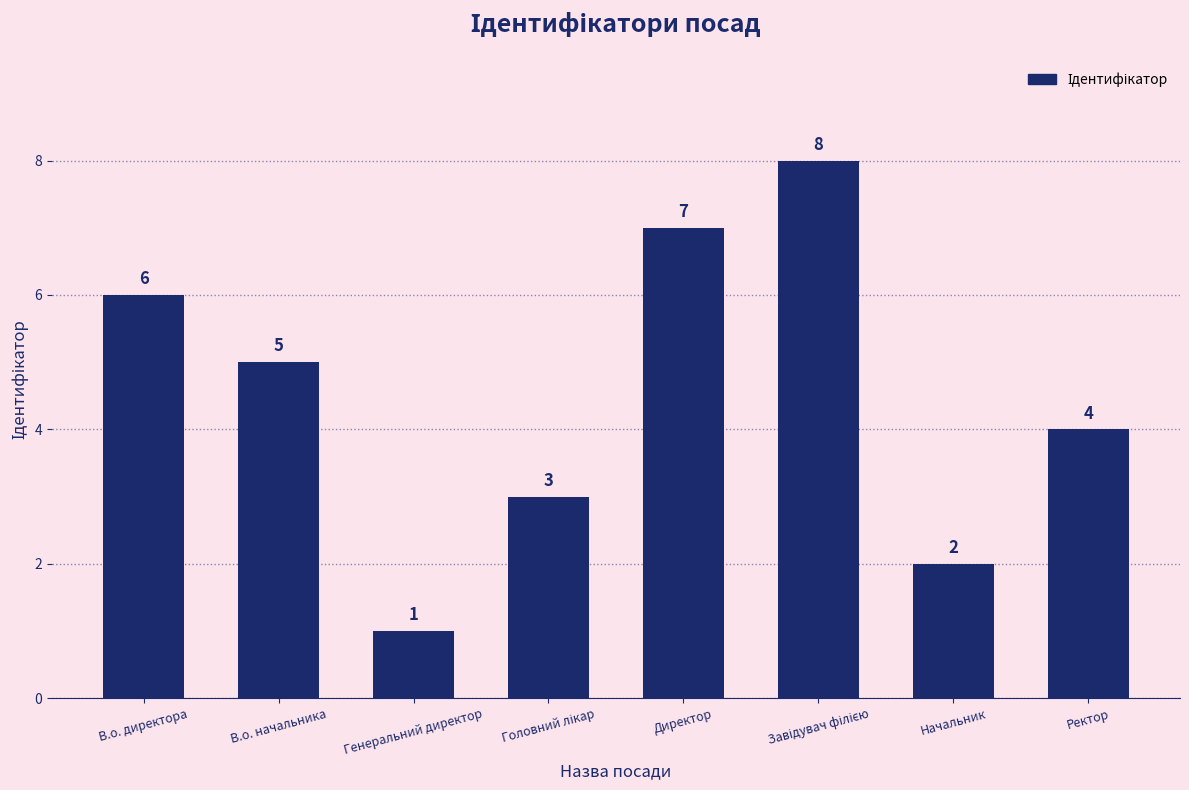

What position from the left is Ректор?

8